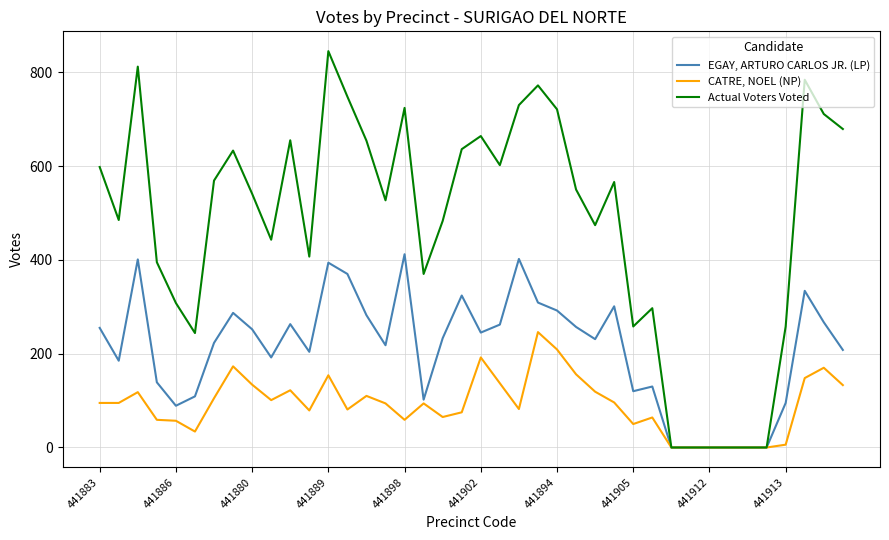

Which series has the largest total across all categories?

Actual Voters Voted